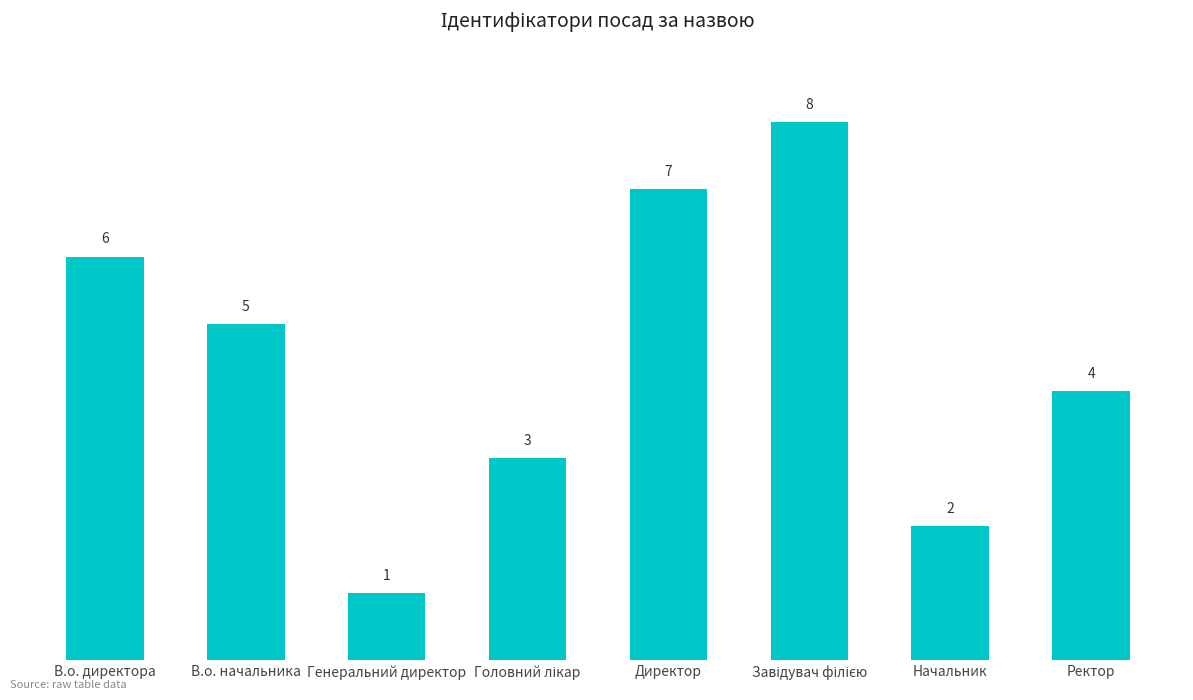

Where is the data nearest to the value 4?

Ректор